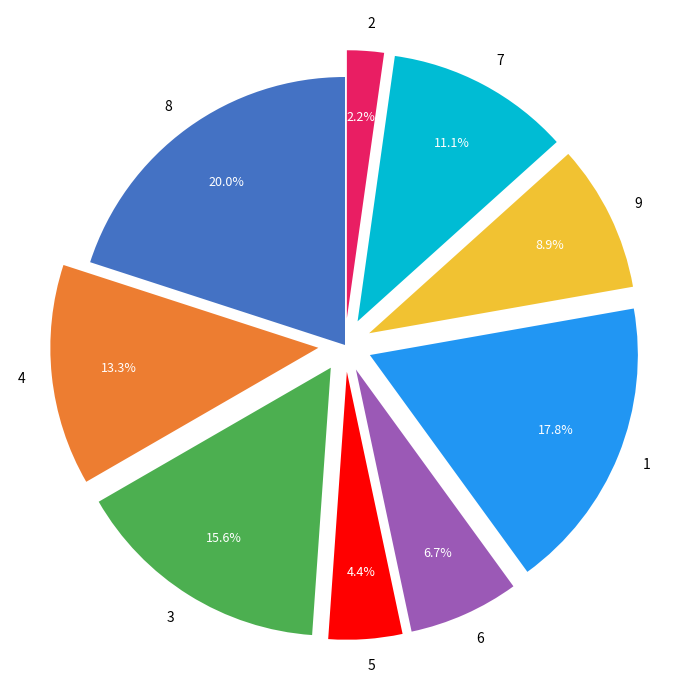

How many slices are in this pie chart?

9